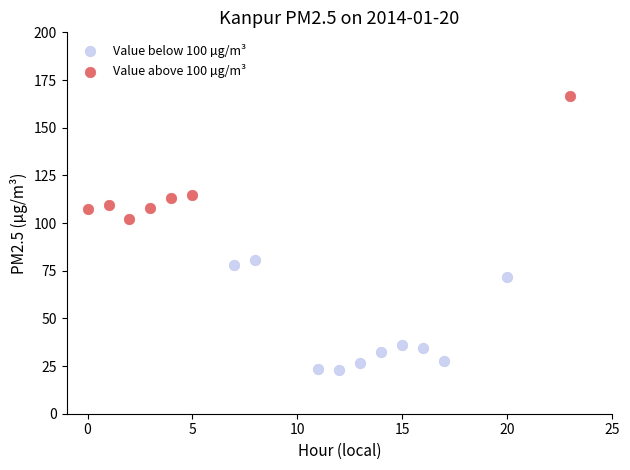

Which series reaches the minimum Y coordinate?

Value below 100 µg/m³